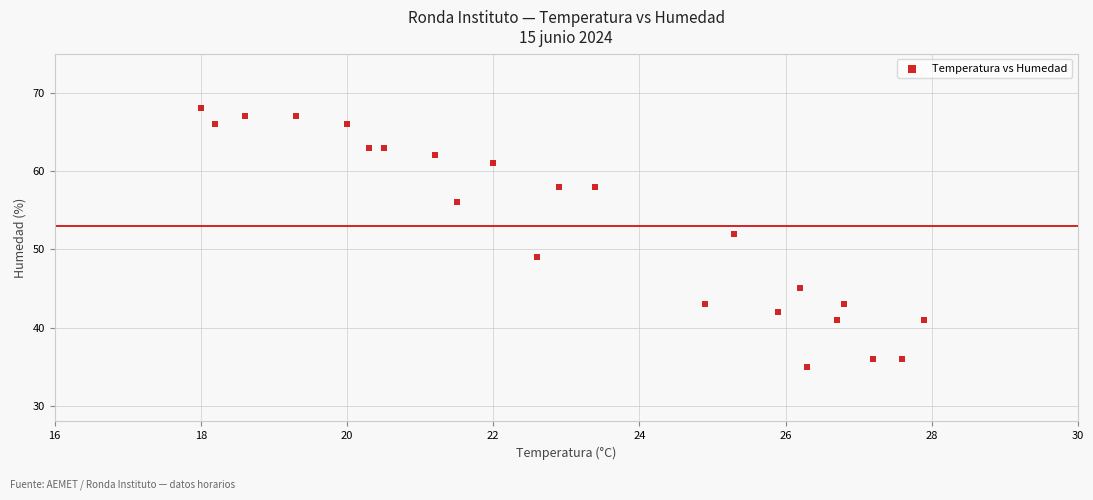

What is the range of Y values (max minus min)?

33